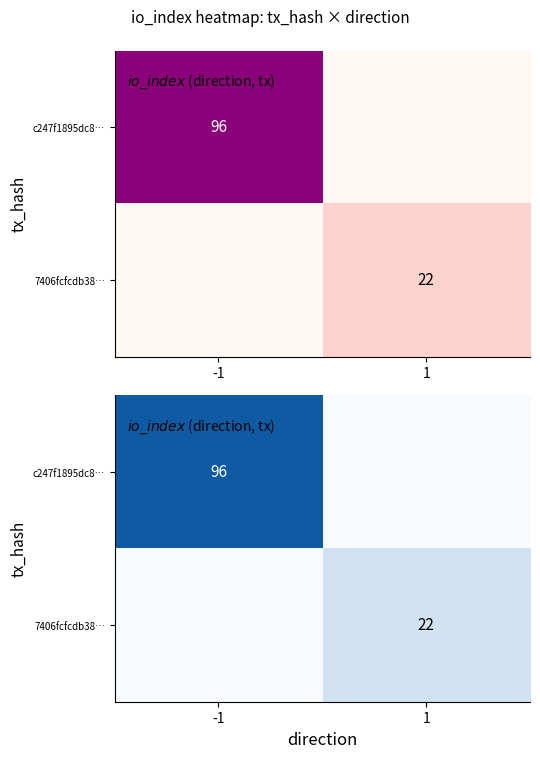

Rank the series by their average value, from highest to lowest.

c247f1895dc8…, 7406fcfcdb38…